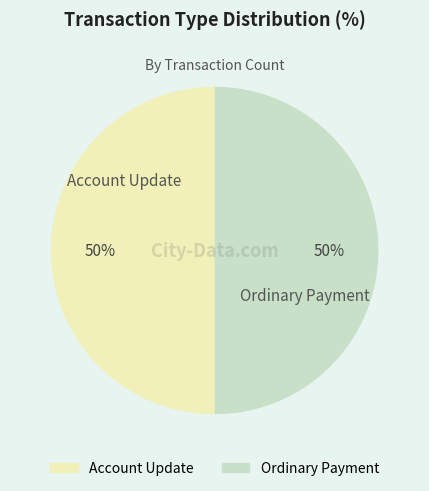

Combined, do Account Update and Ordinary Payment account for over 50%?

Yes